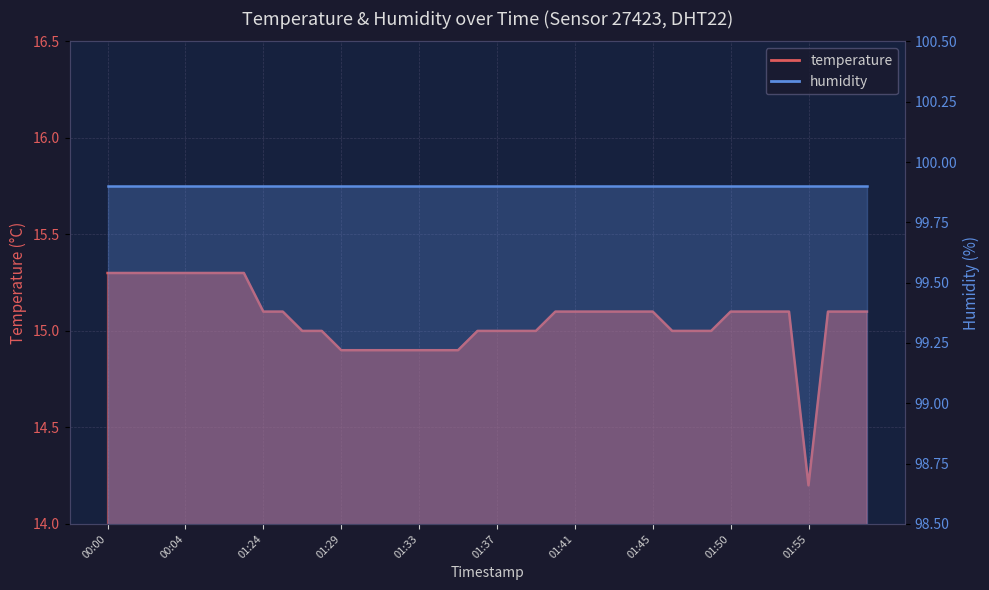

At which category does the chart reach its peak across all series?

00:00